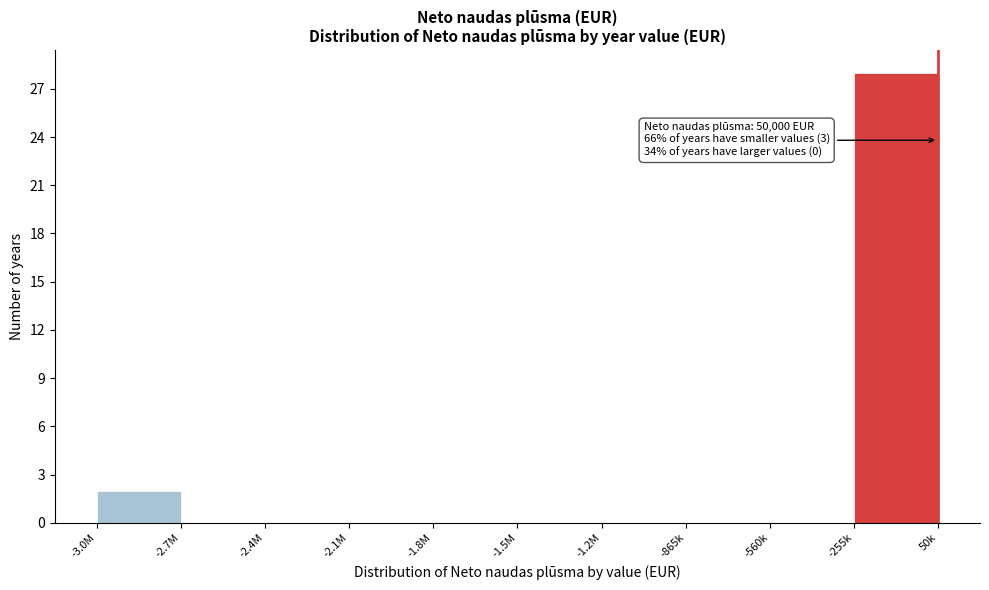

Reading left to right, what are all the values shown in this chart?

-3.0M=2	-2.7M=0	-2.4M=0	-2.1M=0	-1.8M=0	-1.5M=0	-1.2M=0	-865k=0	-560k=0	-255k=28